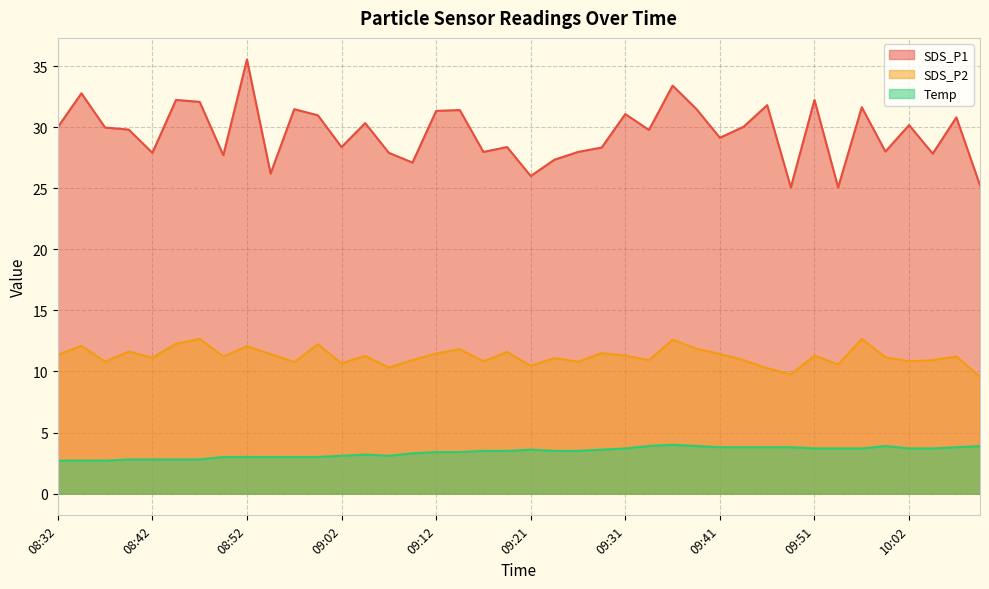

What is the greatest value displayed?

35.5